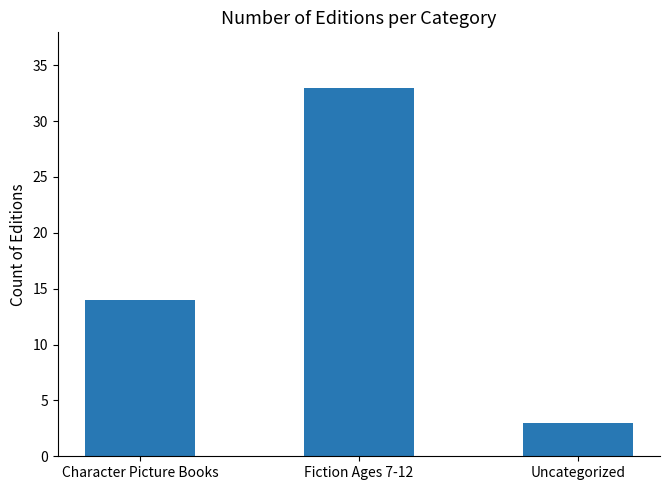

What is the value of the 1st bar from the left?

14